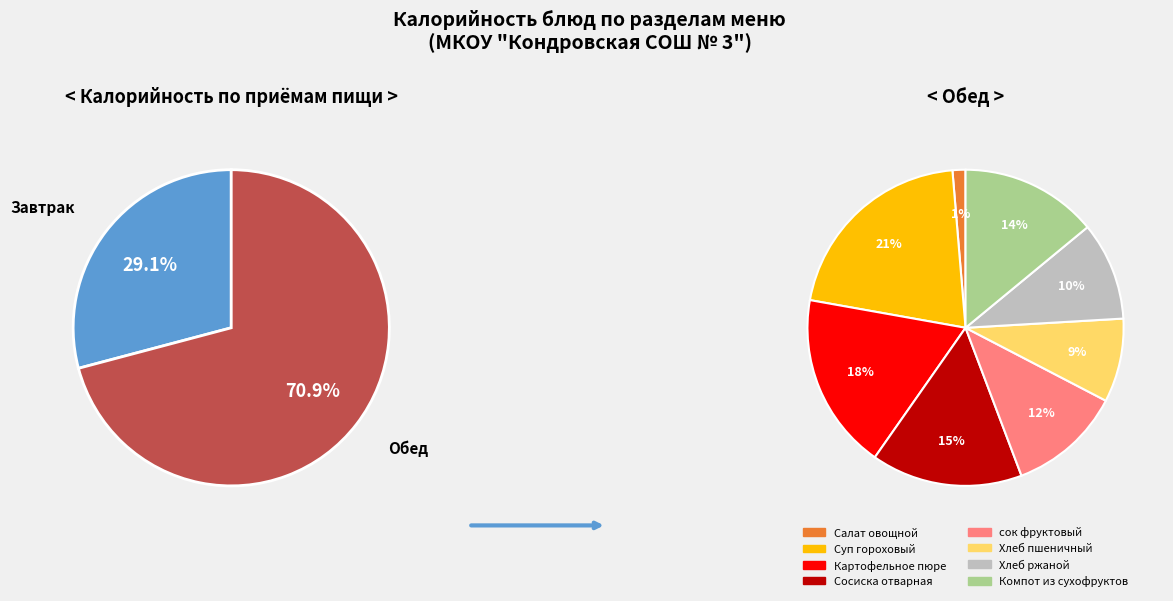

What is the change in value from Суп гороховый to Хлеб ржаной?

-85.7